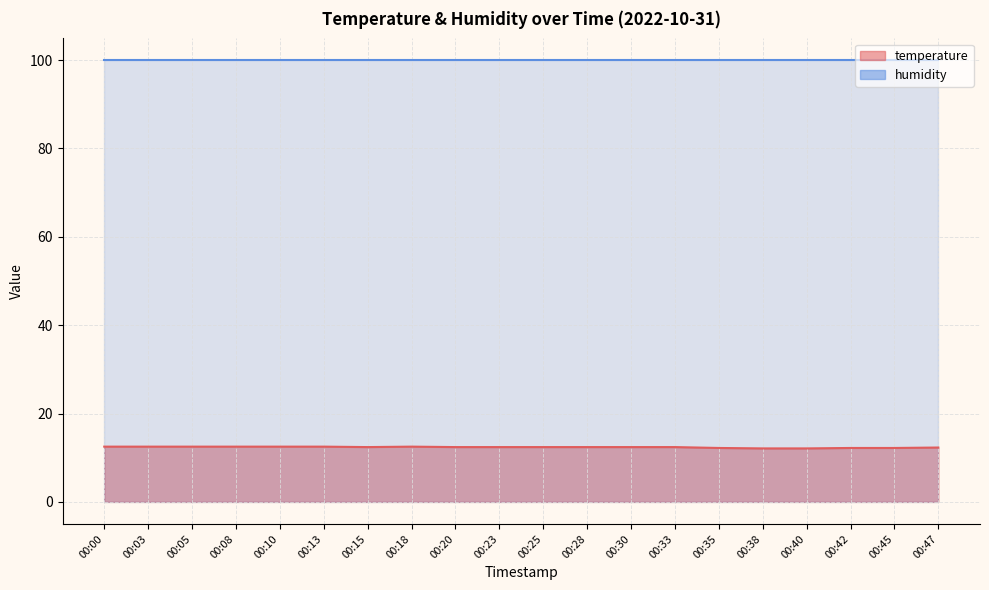

List the labels in order of value, largest first.

00:00, 00:03, 00:05, 00:08, 00:10, 00:13, 00:18, 00:15, 00:20, 00:23, 00:25, 00:28, 00:30, 00:33, 00:47, 00:35, 00:42, 00:45, 00:38, 00:40